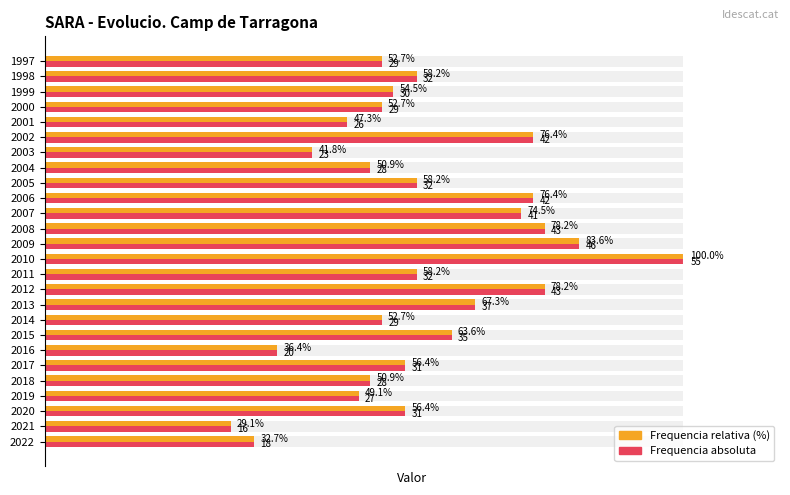

At how many categories does at least one series exceed 69?

7